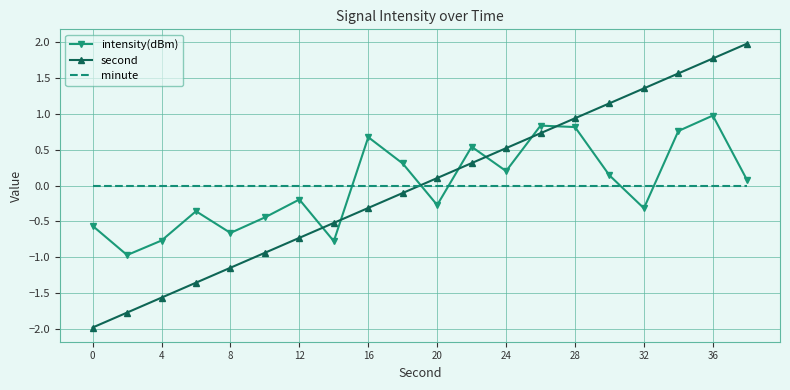

Rank the series by their maximum value, from lowest to highest.

minute, intensity(dBm), second